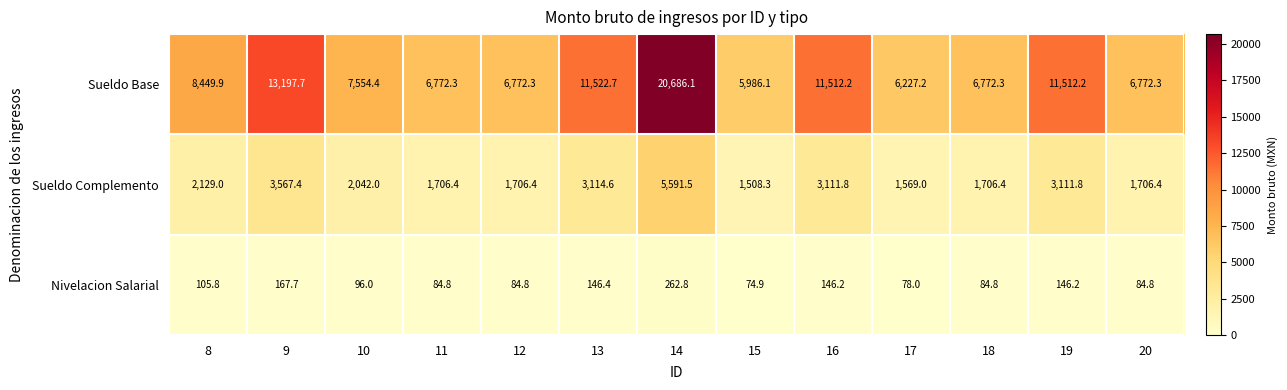

Which series has the largest total across all categories?

Sueldo Base